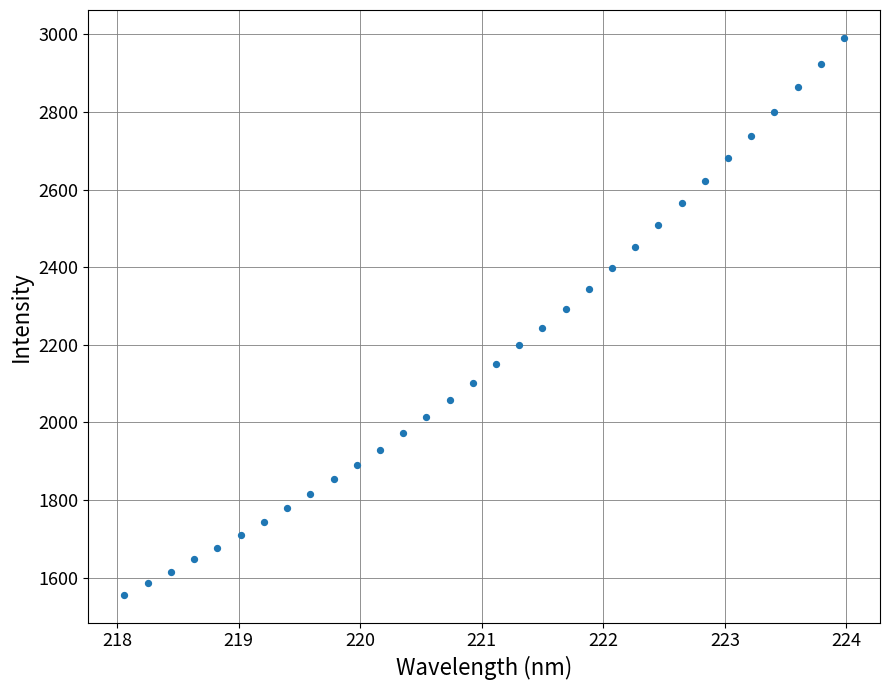

What is the range of Y values (max minus min)?

1435.0